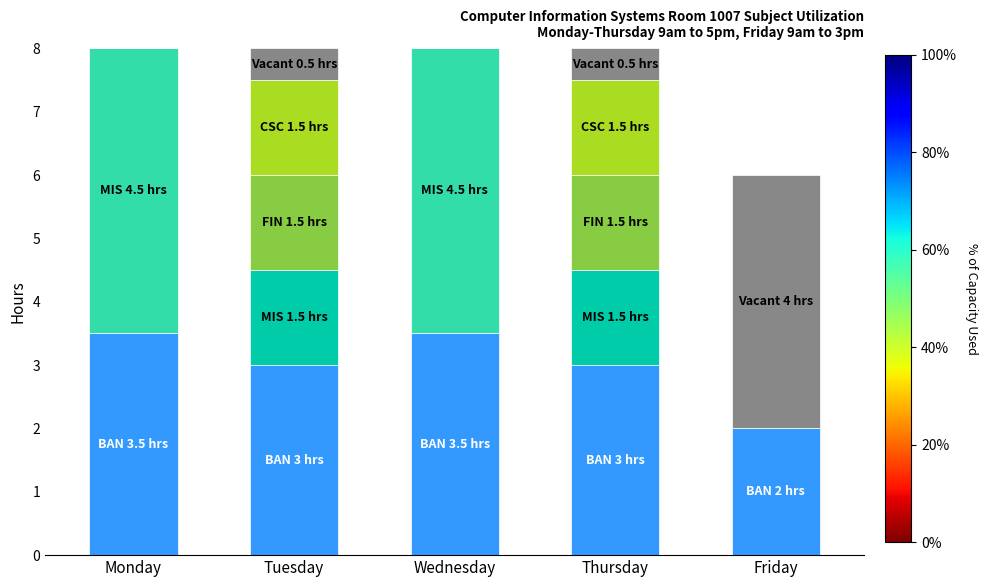

What is the total value across all series at Monday?

8.0